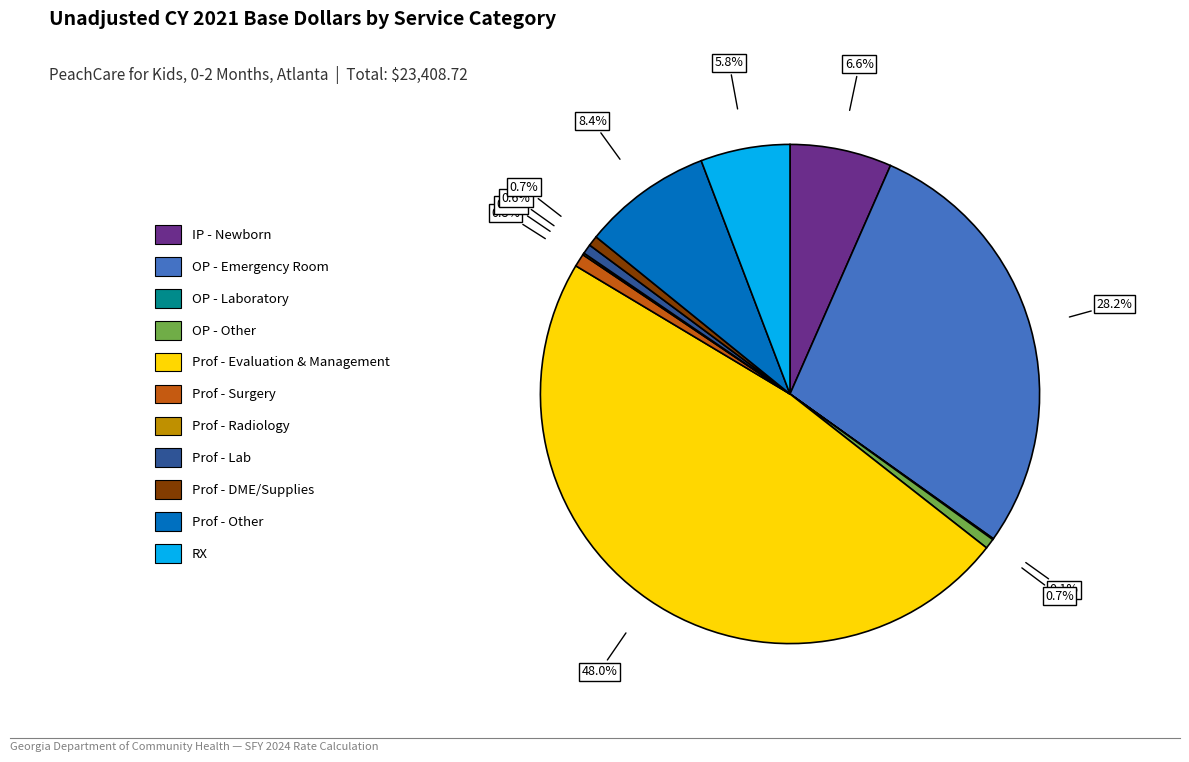

What is the largest slice in the pie chart?

Prof - Evaluation & Management